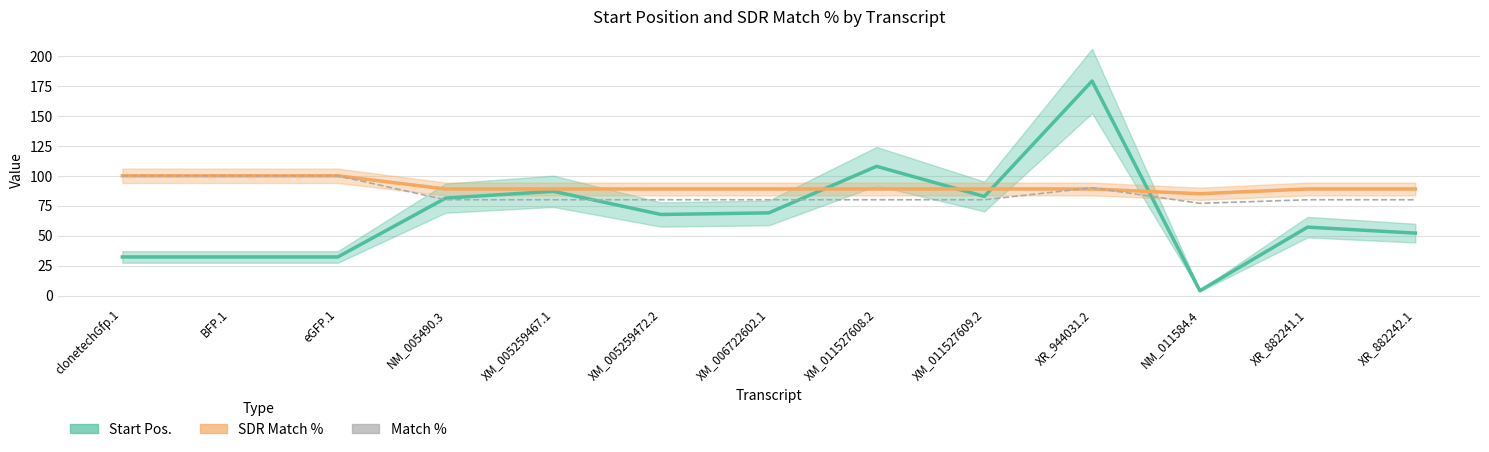

The value of Match % at XM_005259467.1 is 80.0. True or false?

True